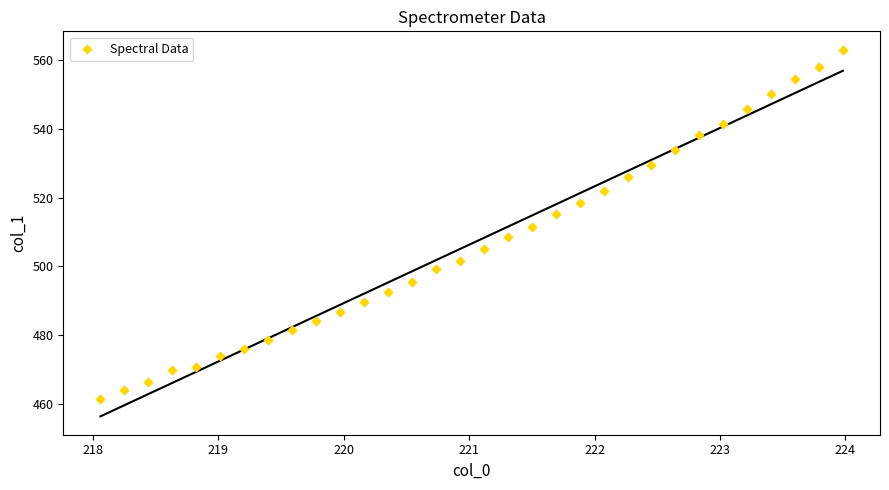

What is the range of Y values (max minus min)?

101.3